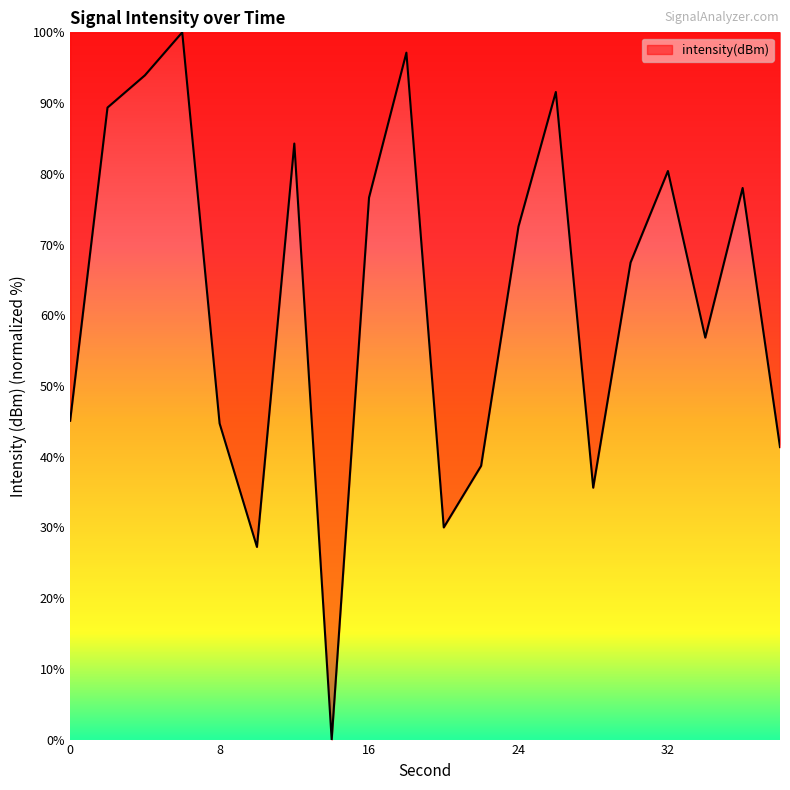

What is the difference between the maximum and minimum values?

100.0